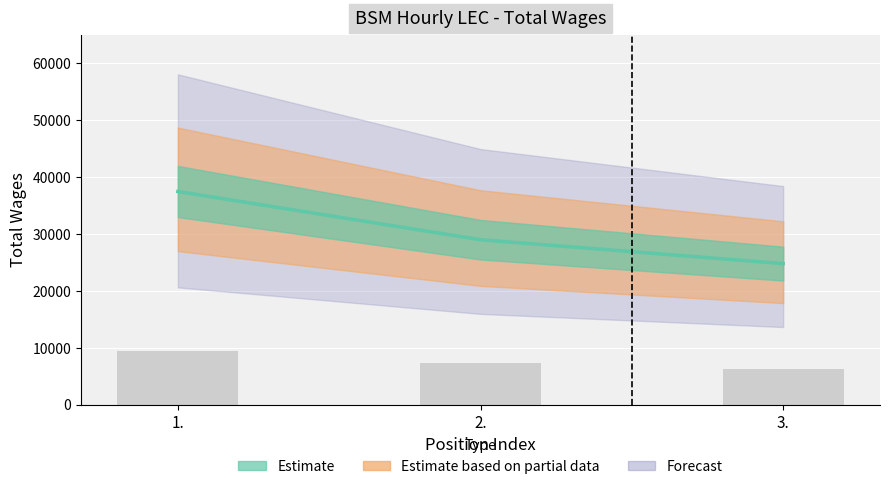

Does the chart contain stacked bars?

No